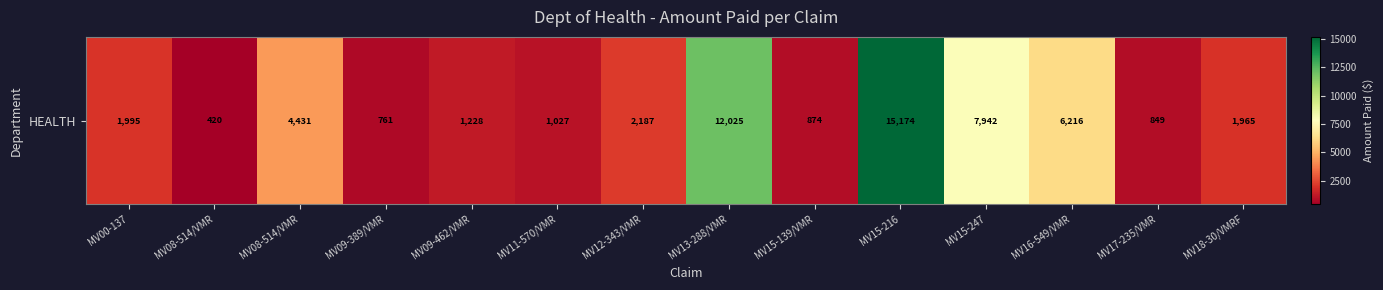

What is the ratio of the value at MV17-235/VMR to the value at MV18-30/VMRF?

0.4